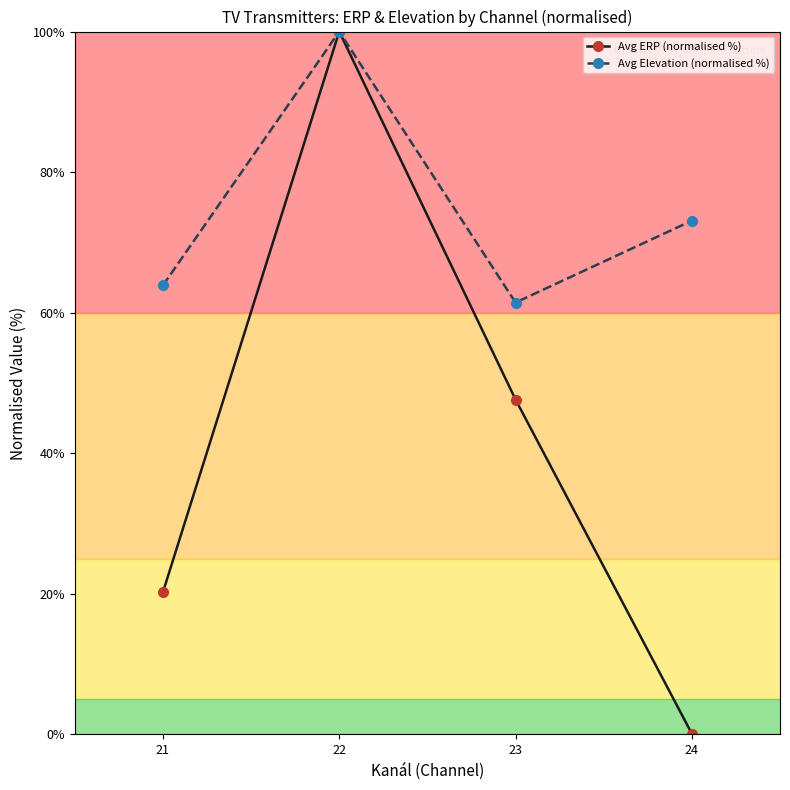

Reading left to right, extract all data points from this chart.

Avg ERP (normalised %): 21=20.2	22=100.0	23=47.6	24=0.1
Avg Elevation (normalised %): 21=63.9	22=100.0	23=61.4	24=73.1